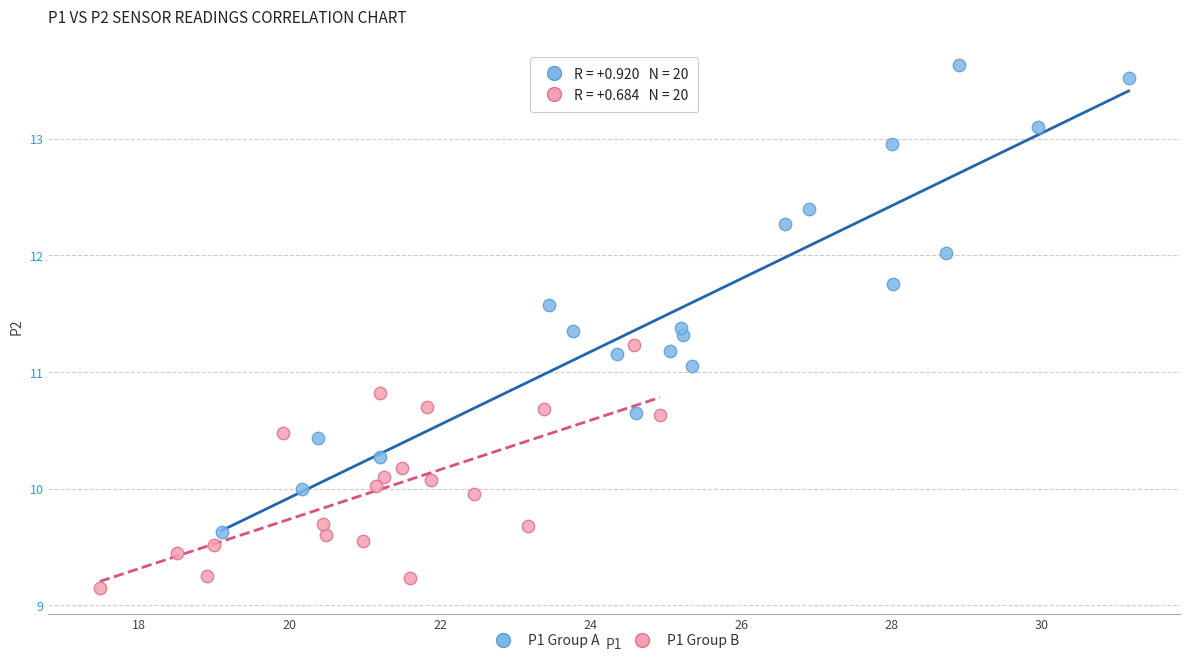

Which series has the largest Y range (max minus min)?

P1 Group A